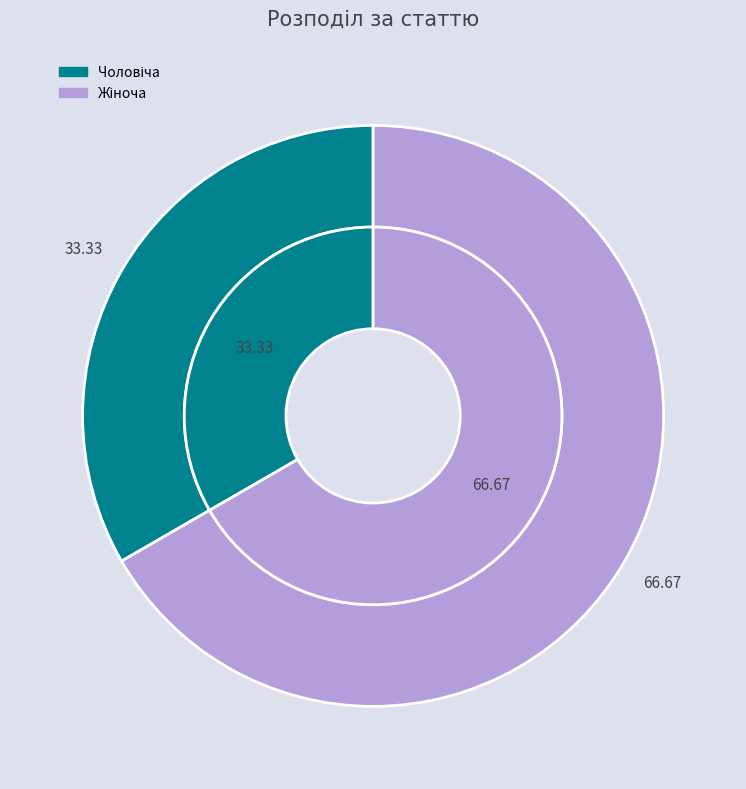

Combined, what portion of the pie is Жіноча and Чоловіча?

100.0%